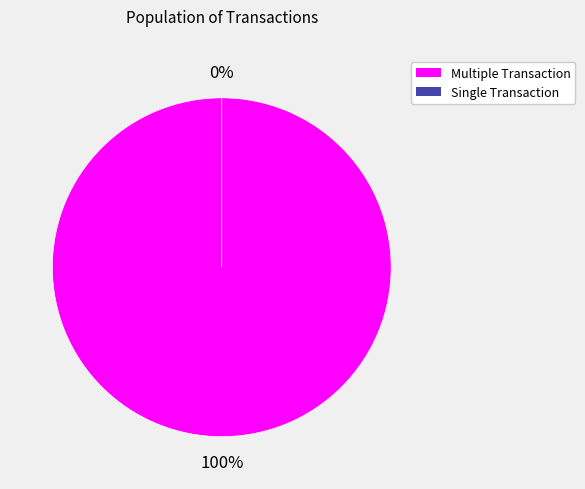

True or false: 156761923003130 accounts for 0% of the total.

True